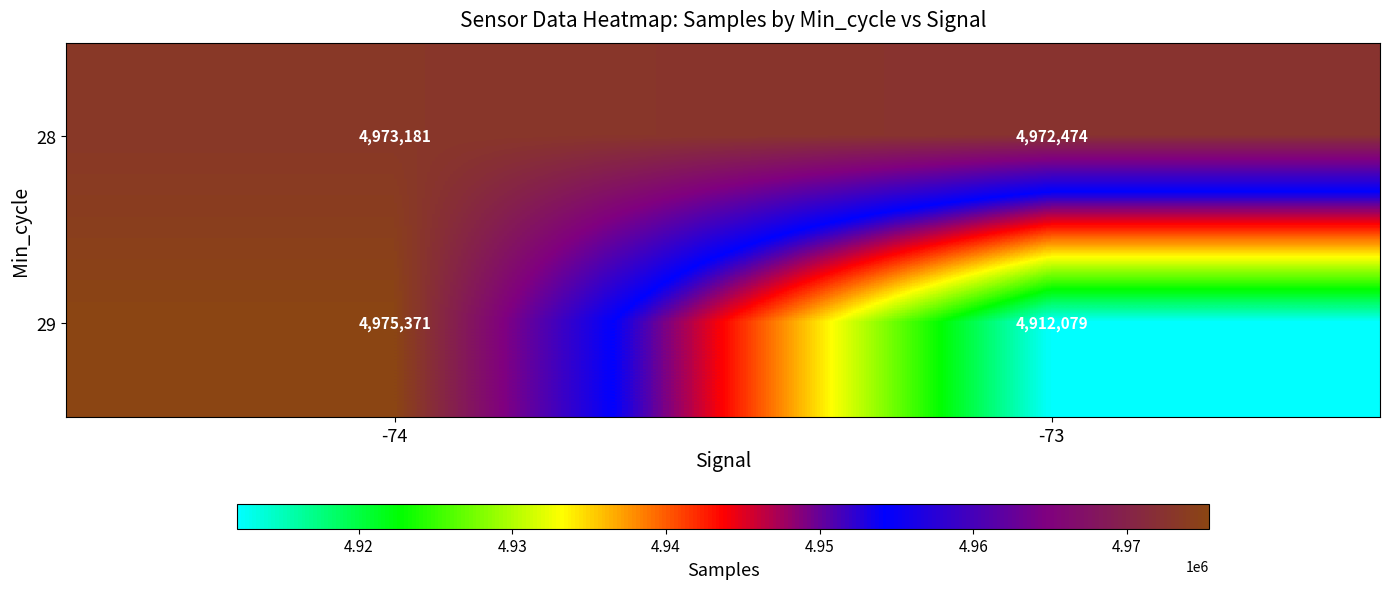

The value of 29 at -74 is 4975371. True or false?

True